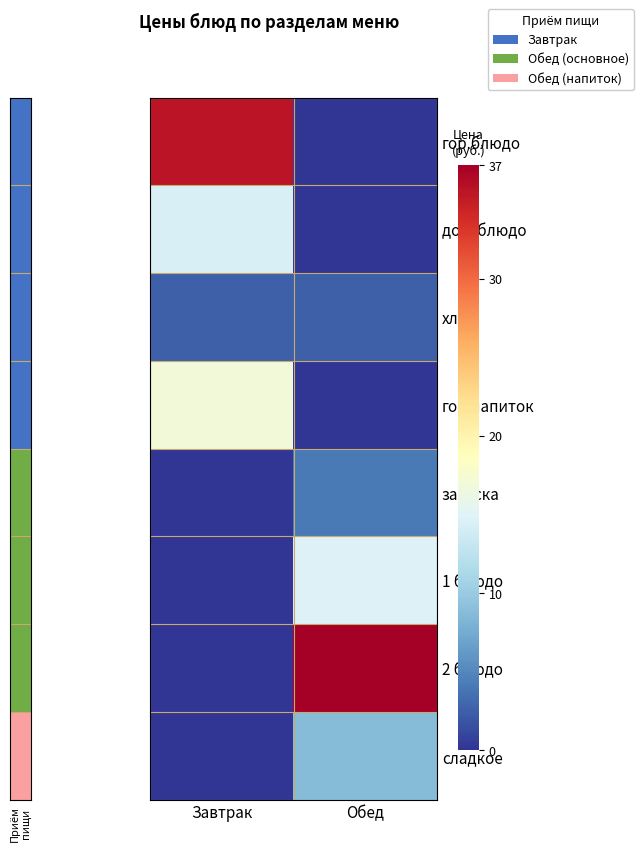

What is the total value across all series at Обед?

67.4